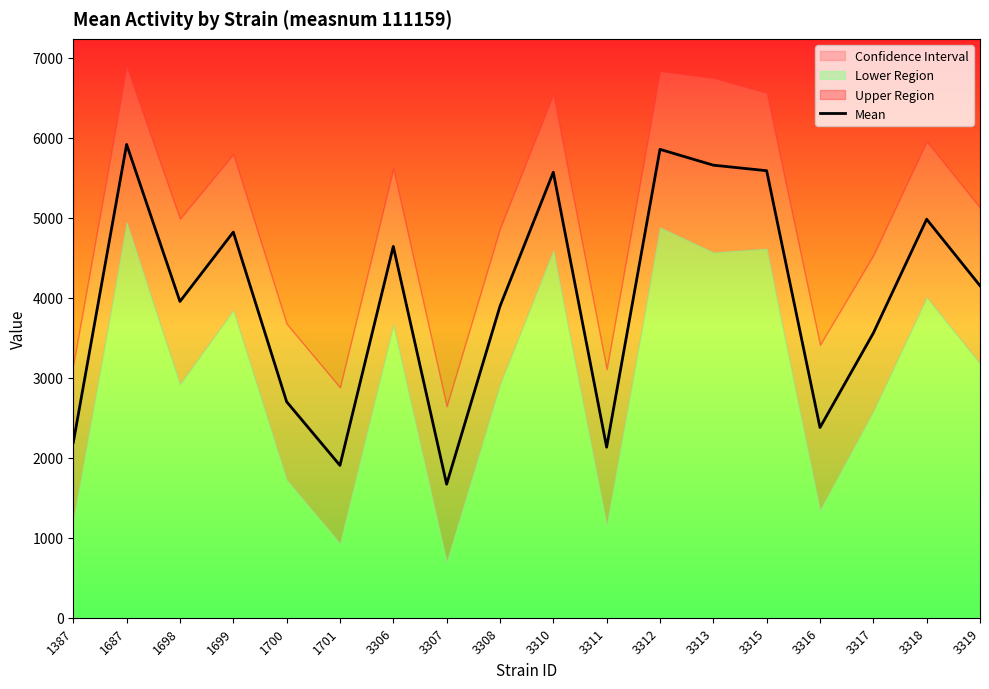

True or false: the data has more than 2 interior local peaks.

True